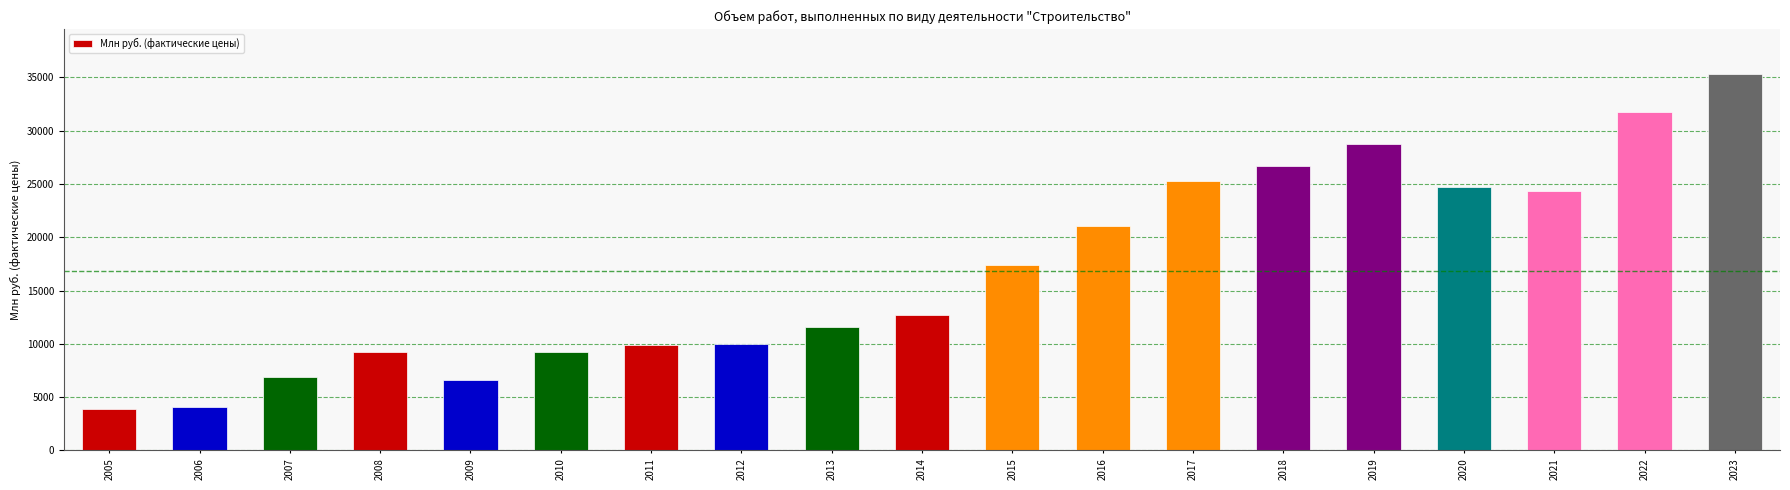

What is the sum of all values?

319522.8